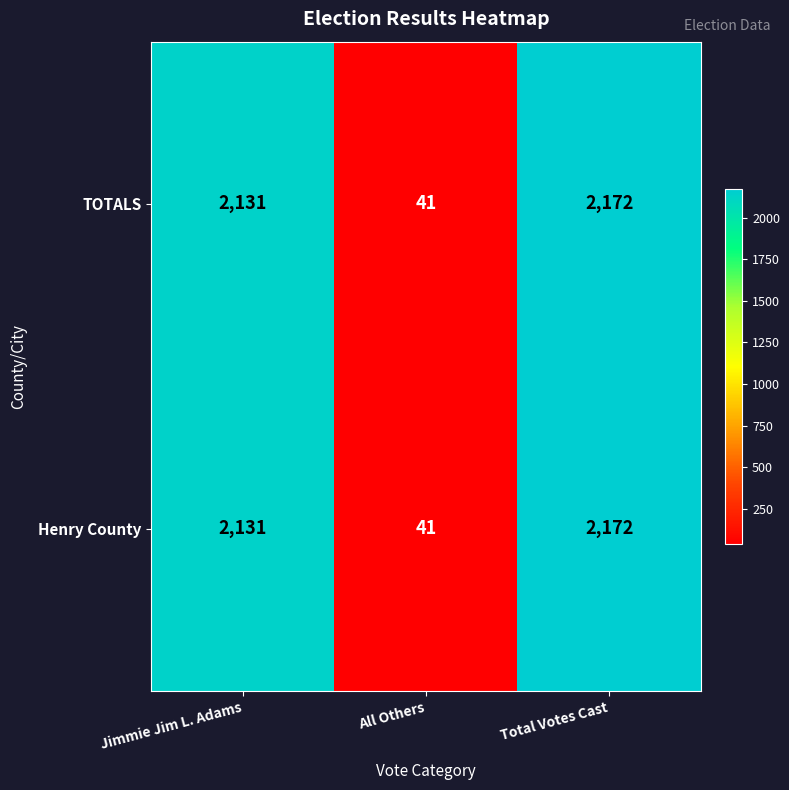

True or false: TOTALS has a value of 3000 at Total Votes Cast.

False